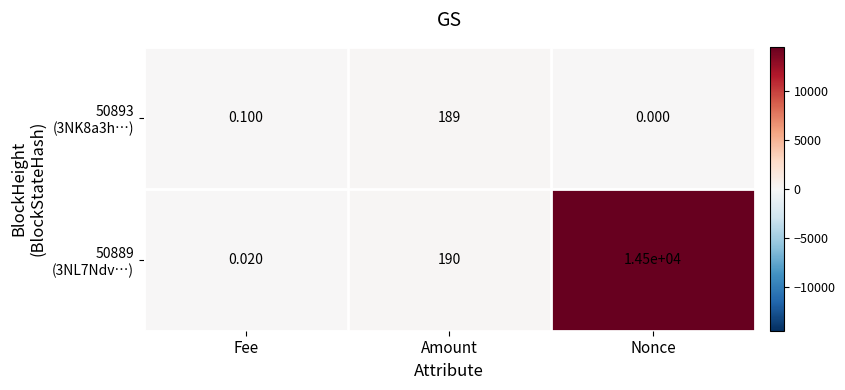

How many categories are shown in the chart?

3